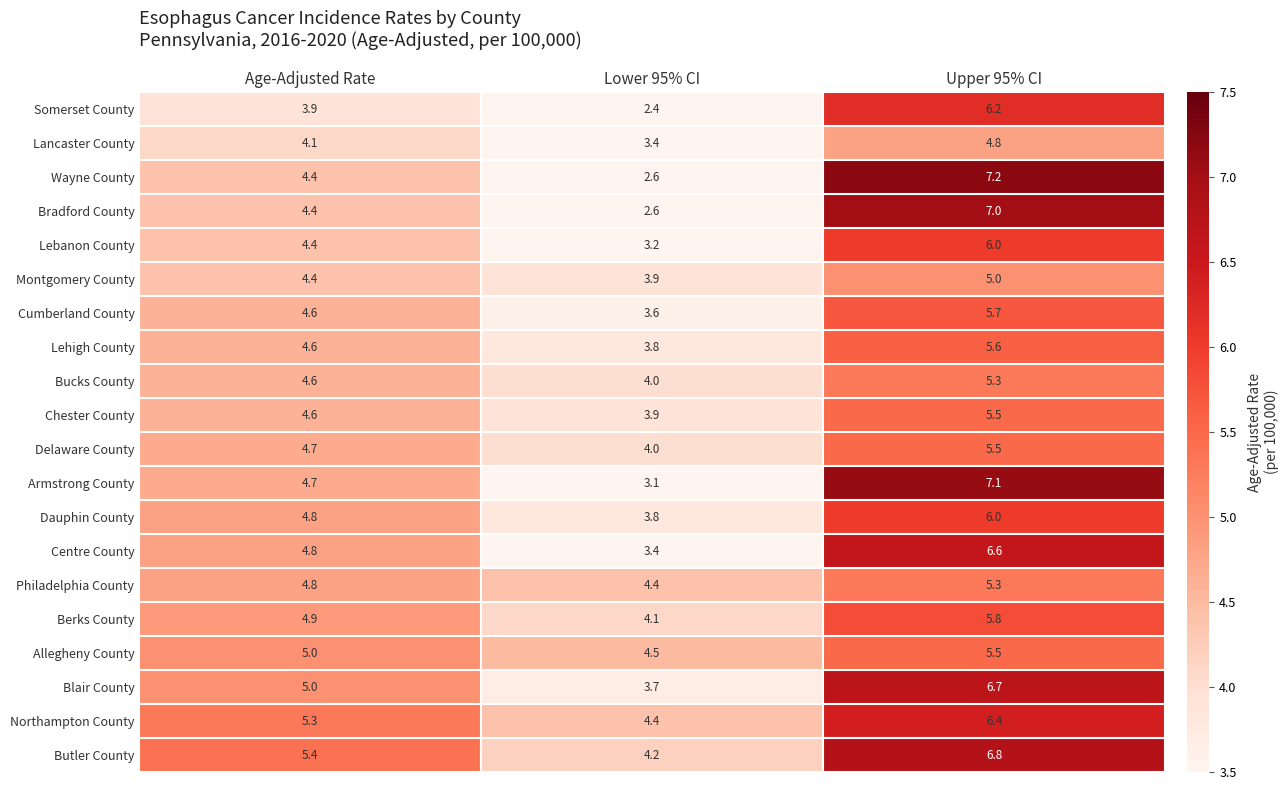

What is the difference between the Lebanon County values at Age-Adjusted Rate and Lower 95% CI?

1.2